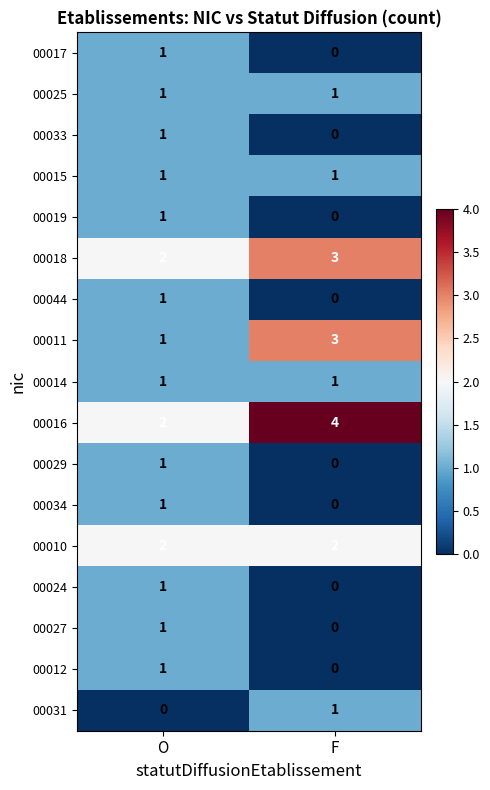

The value of 00012 at O is 1. True or false?

True